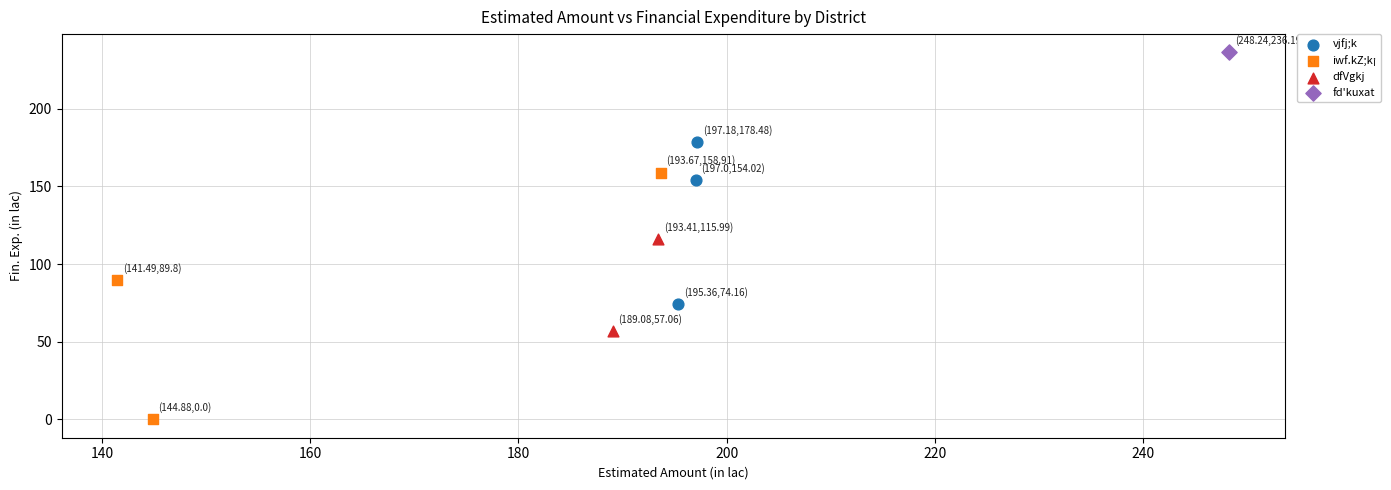

What are all the series names shown in the legend?

vjfj;k, iwf.kZ;k¡, dfVgkj, fd'kuxat